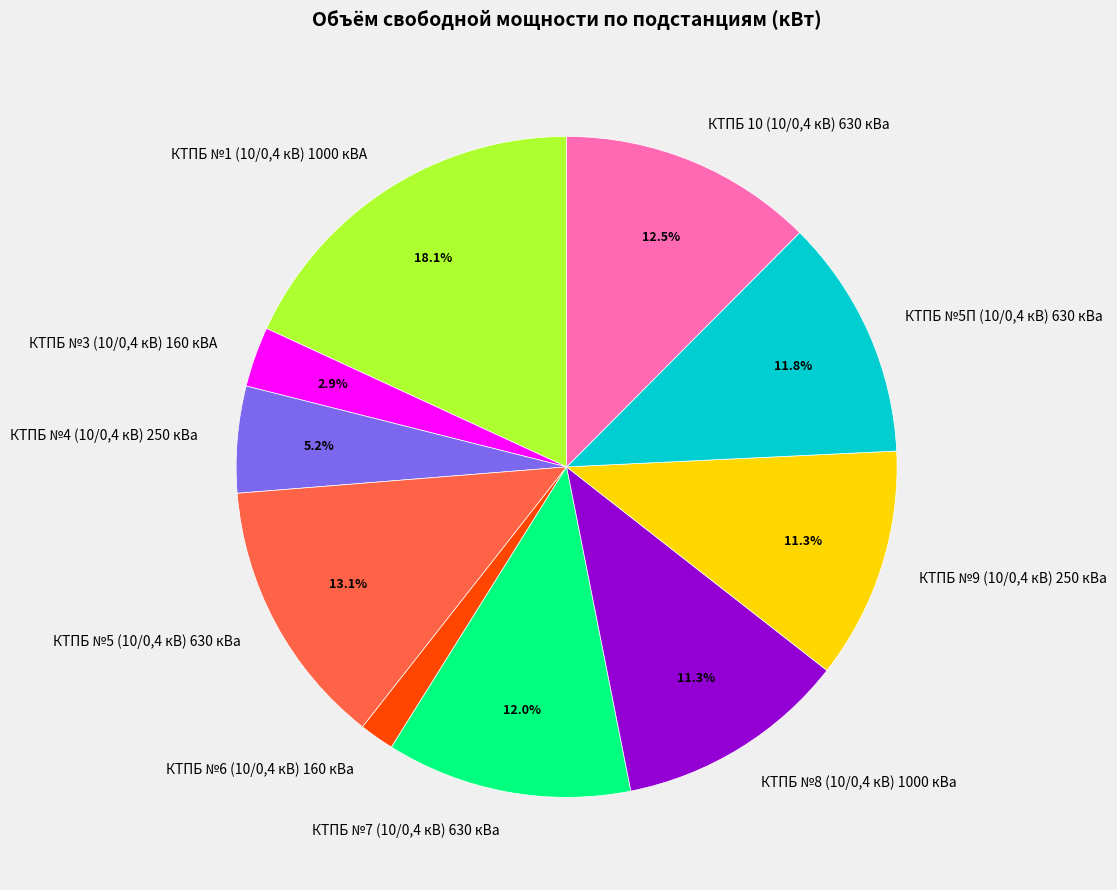

How many slices are in this pie chart?

10